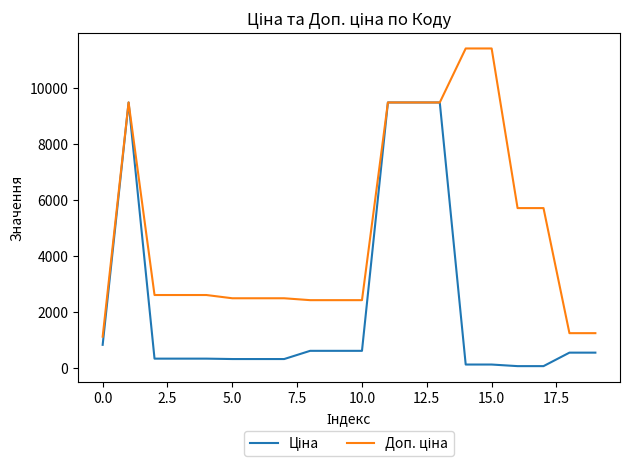

What is the label of the 1st point from the right?

19